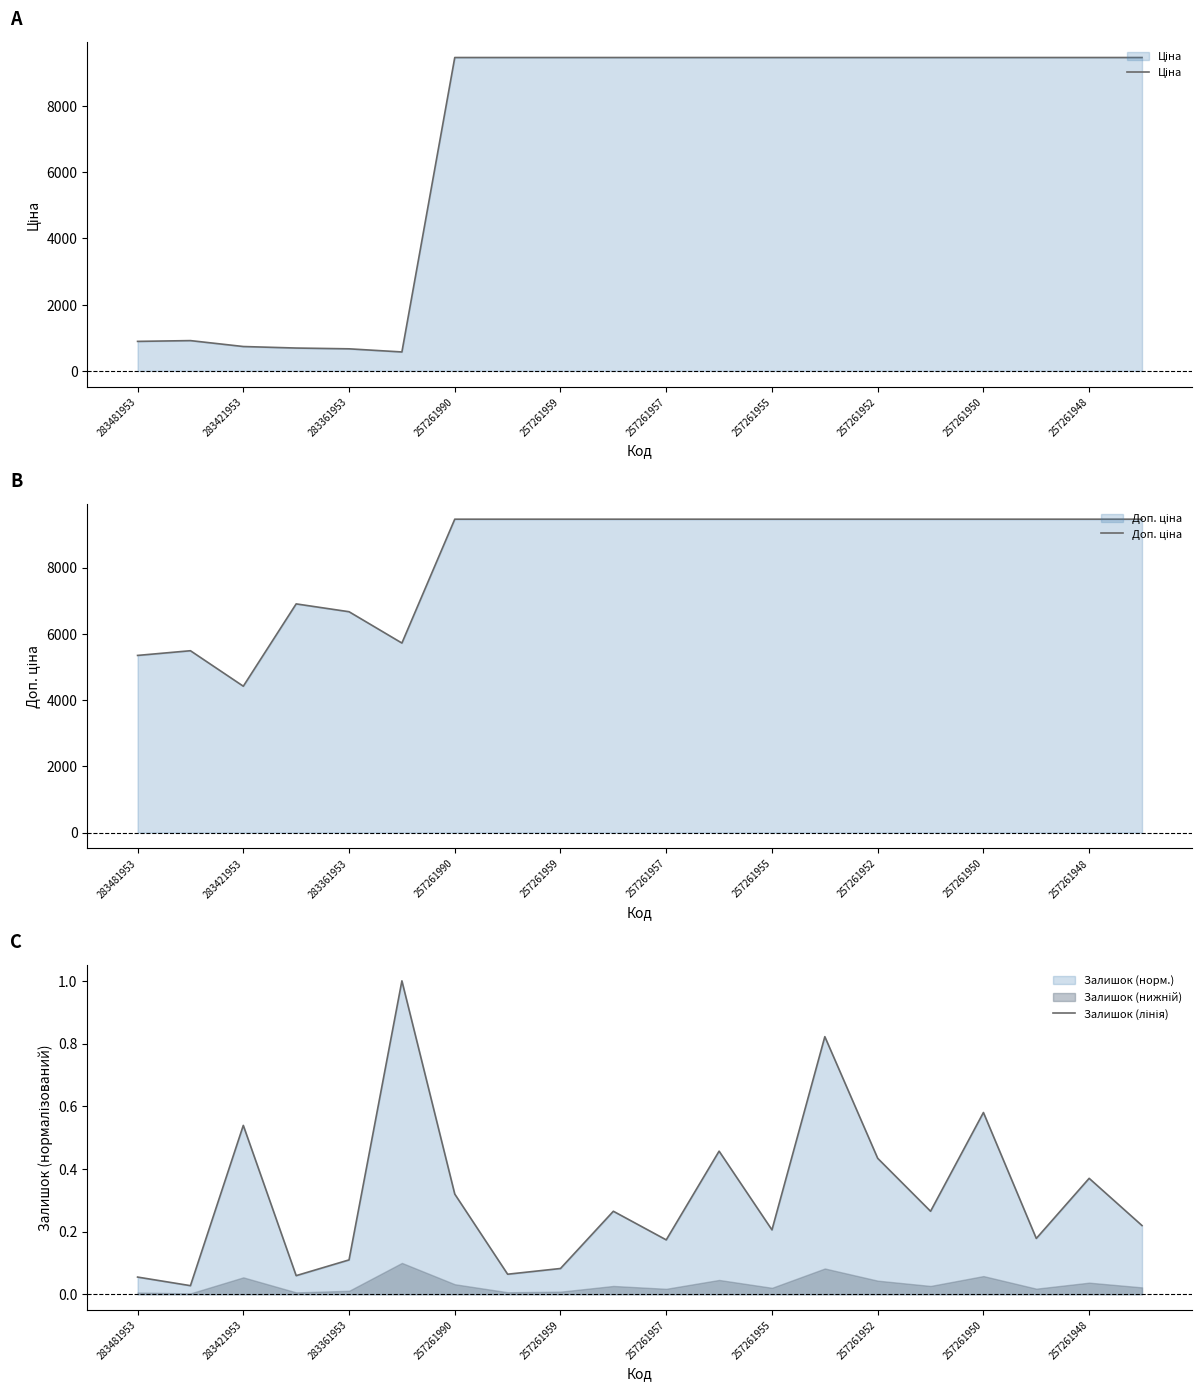

Count the number of categories in the chart.

20